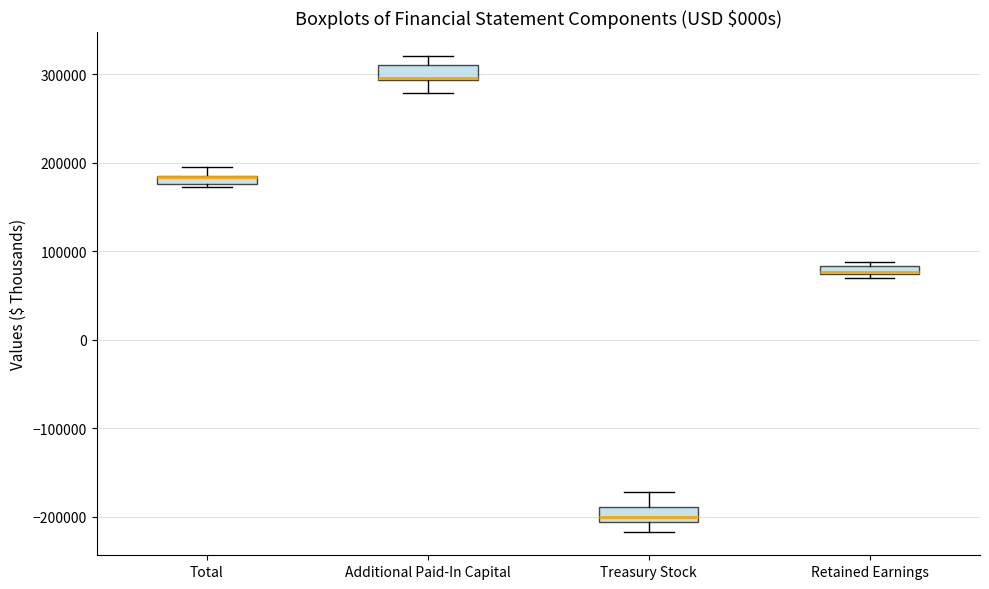

Where does the upper whisker of the box for Treasury Stock end on the y-axis? The values are not printed on the chart, so give them approximately, as read against the axis.

-170000